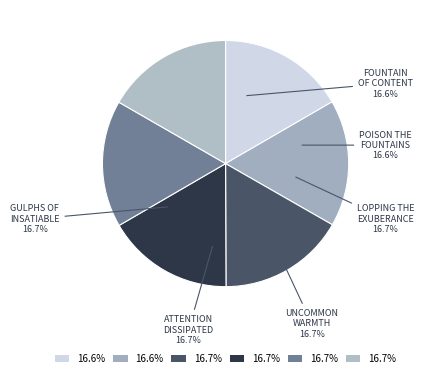

To the nearest percent, what is the average slice percentage?

17%